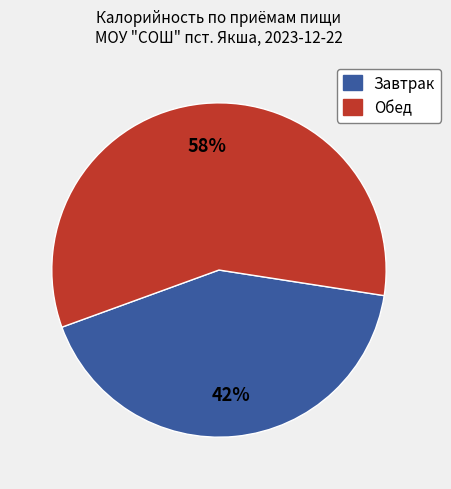

Between Завтрак and Обед, which is larger?

Обед